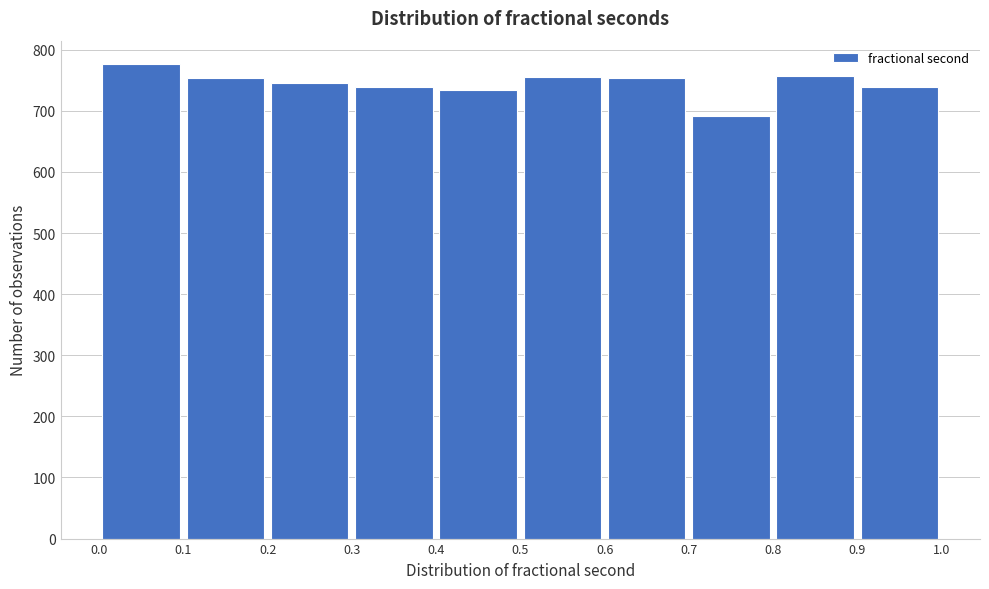

Over which range of the x-axis is the bar tallest?

0.0 to 0.1